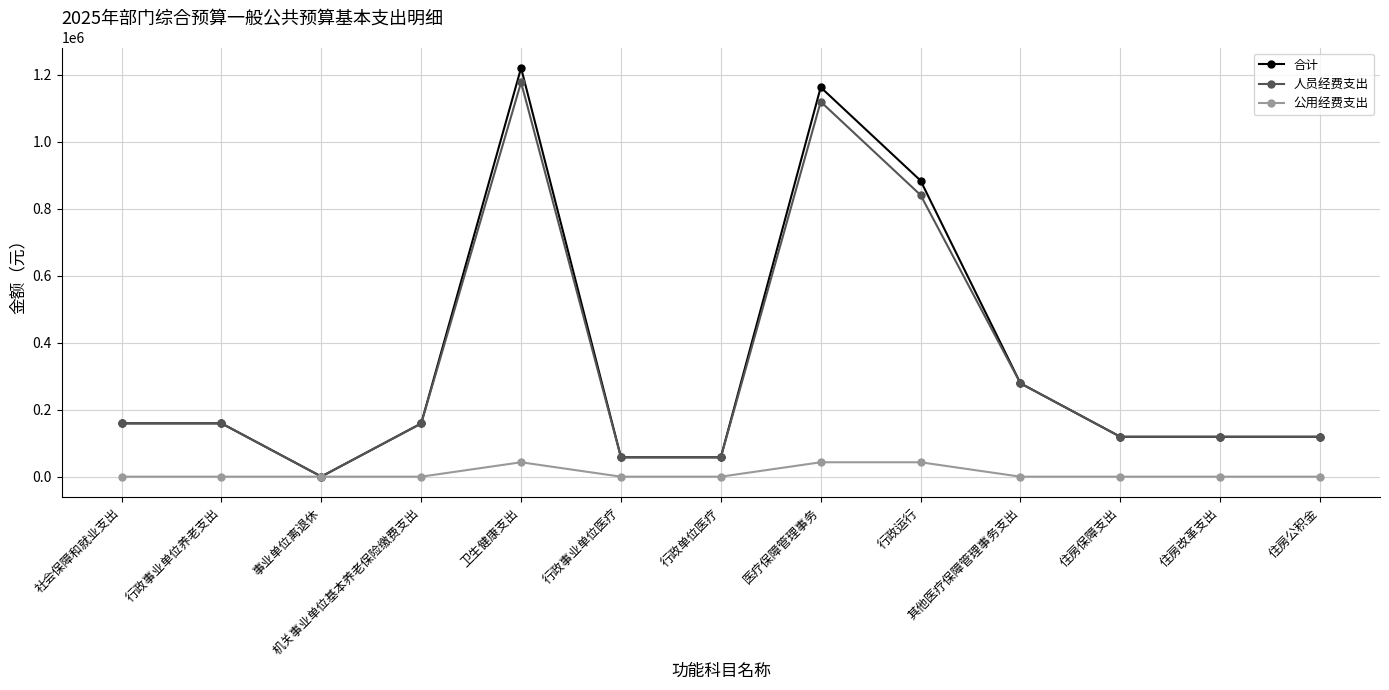

At which label does 合计 reach its peak?

卫生健康支出